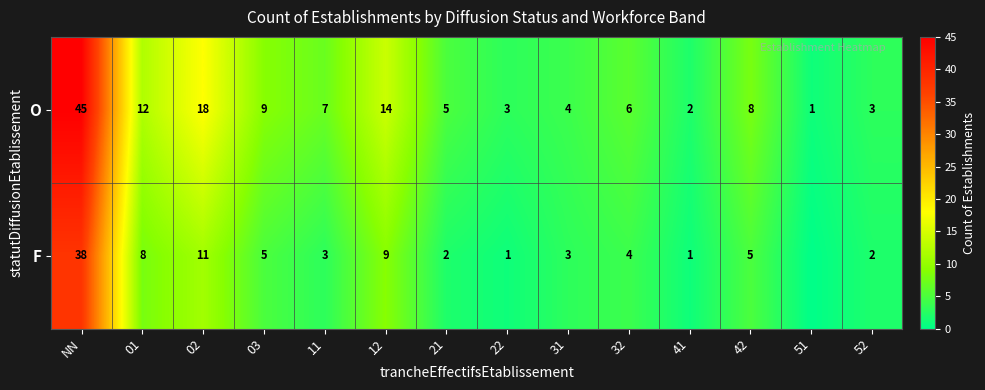

At 02, list the series in order from smallest to largest.

F, O